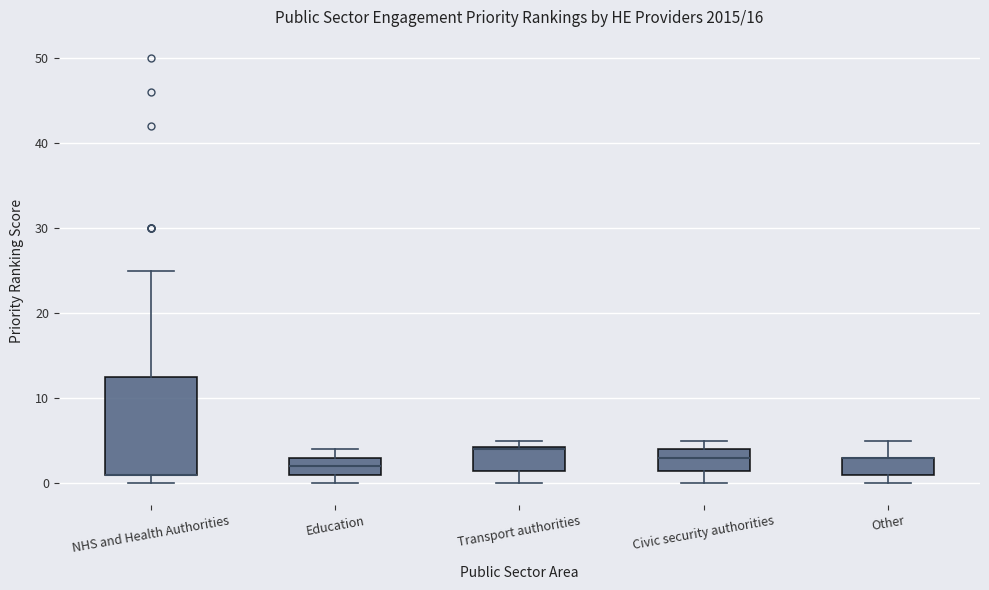

Reading left to right, read every box against the y-axis: the position of its median line, the range the box covers, and the ends of its whiskers. The values are not printed on the chart, so give them approximately, as read against the axis.

NHS and Health Authorities: median 1 (drawn on the box's lower edge), box 1 to 13, whiskers 0 to 25
Education: median 2, box 1 to 3, whiskers 0 to 4
Transport authorities: median 4, box 2 to 4, whiskers 0 to 5
Civic security authorities: median 3, box 2 to 4, whiskers 0 to 5
Other: median 3 (drawn on the box's upper edge), box 1 to 3, whiskers 0 to 5